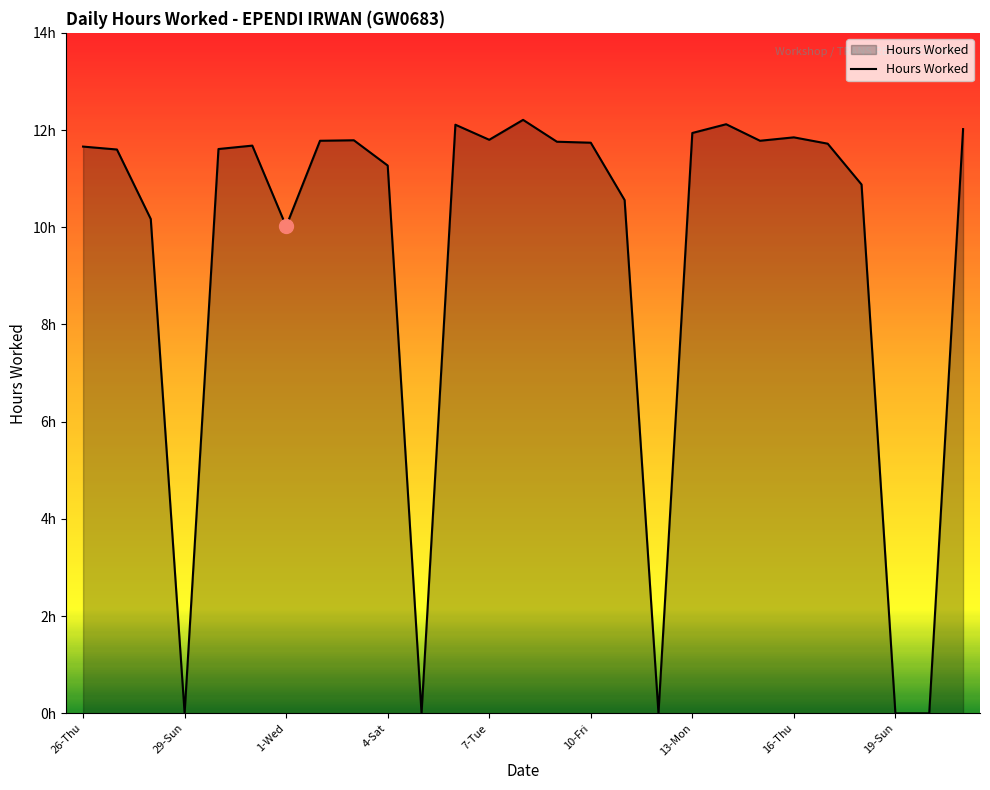

Where does the data first go above 11?

26-Thu